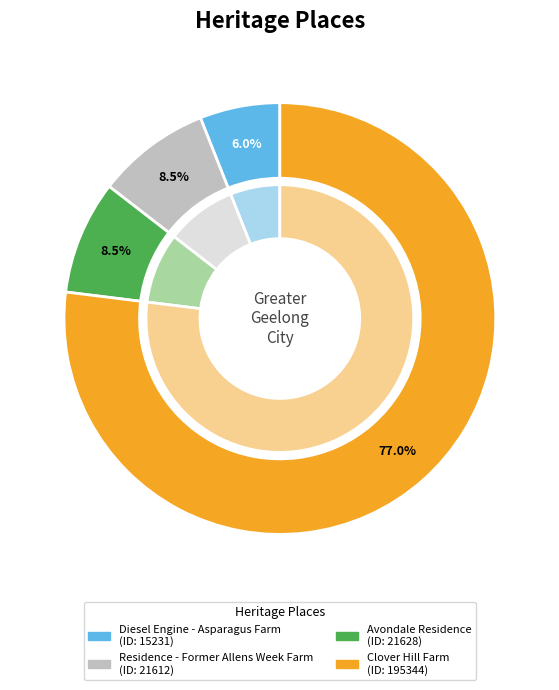

What percentage is the Diesel Engine - Asparagus Farm slice, to the nearest percent?

6%